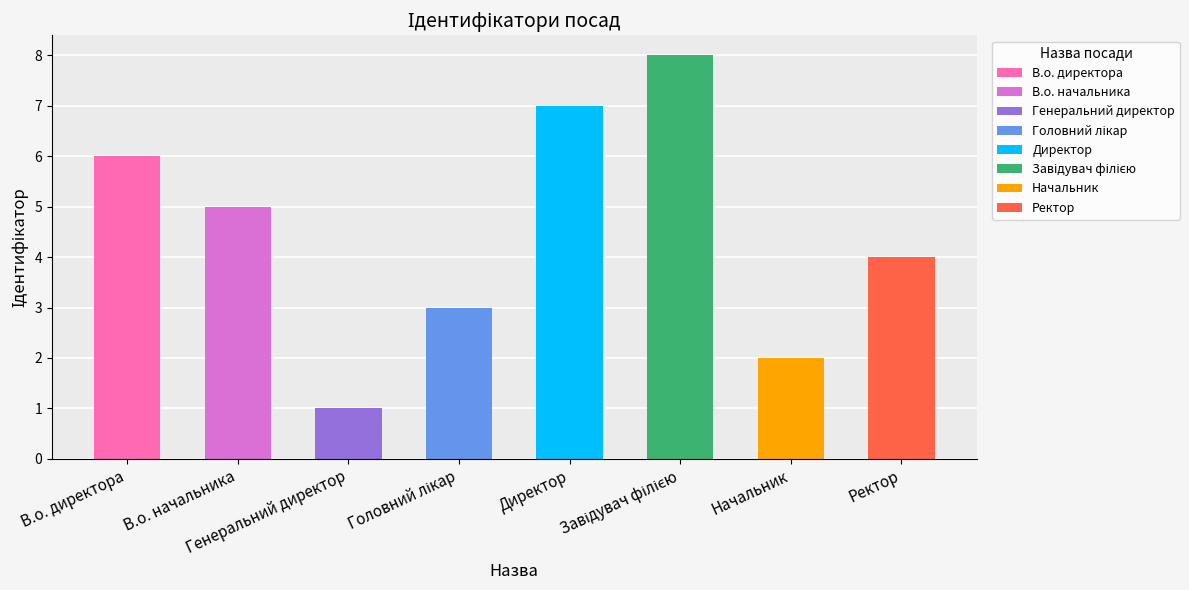

What is the sum of all values?

36